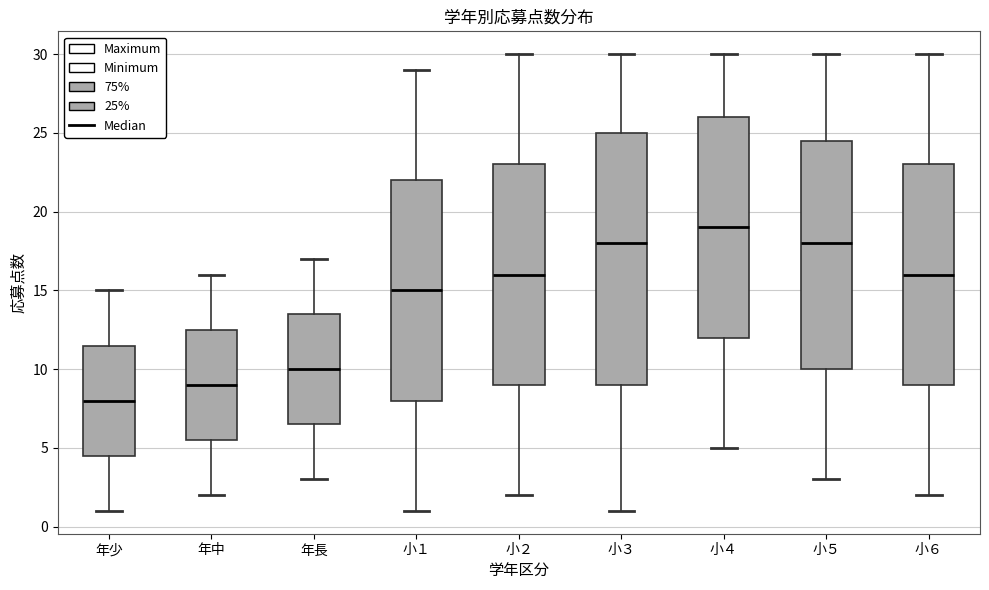

Which box is the tallest, from its lower edge to its upper edge?

小３